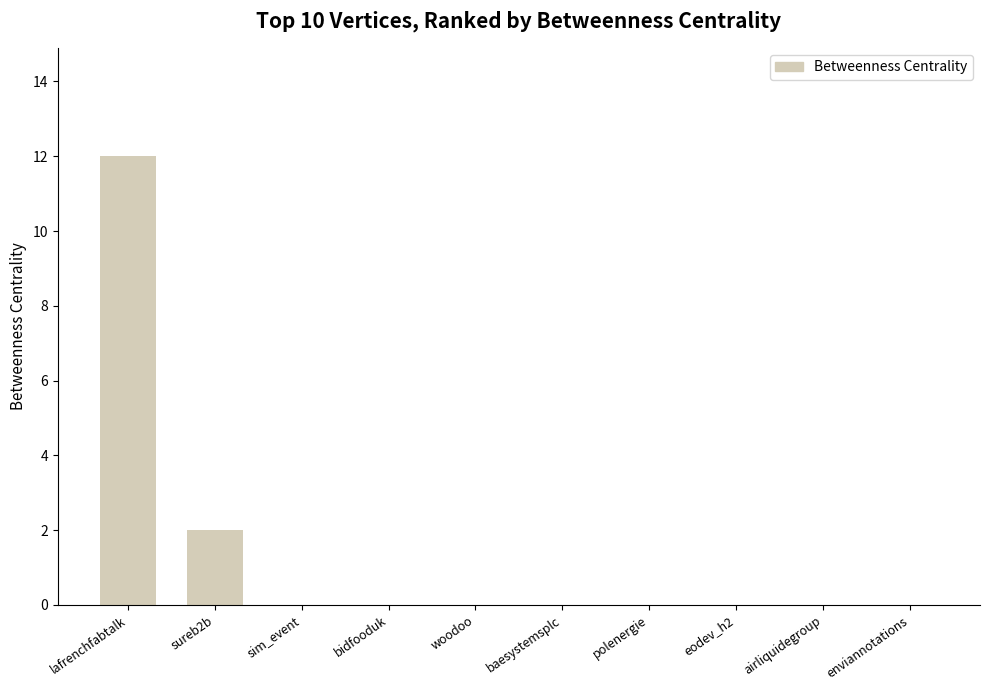

At which label is the value closest to 6?

sureb2b